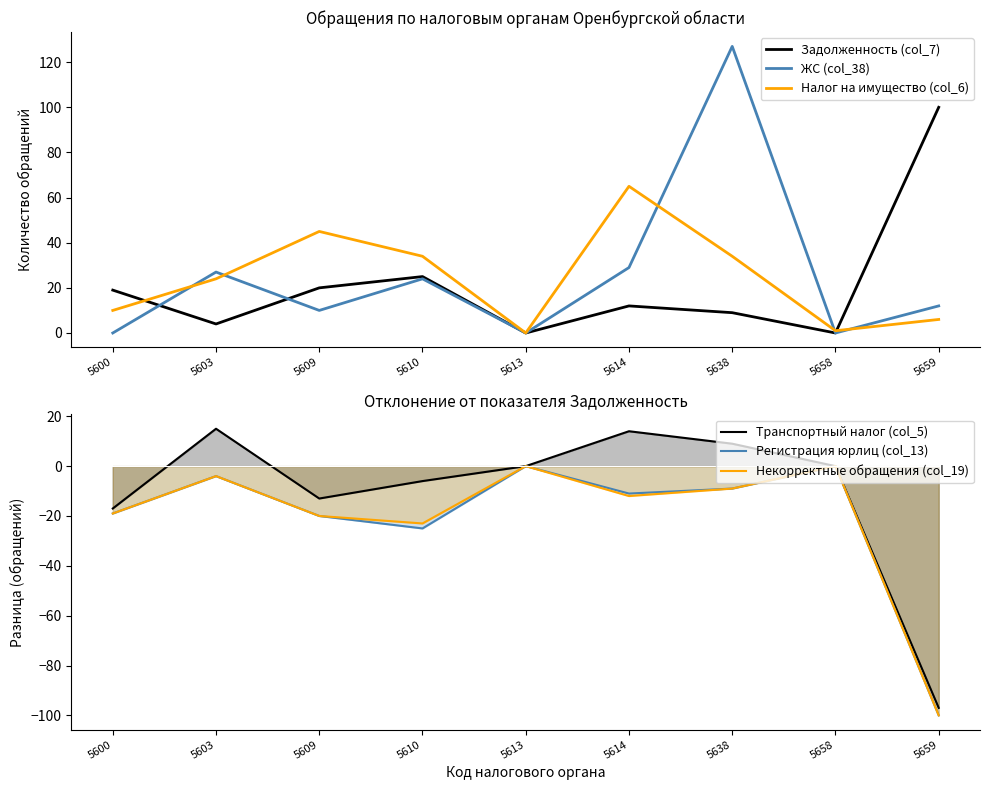

True or false: Налог на имущество (col_6) has more than 1 interior local peaks.

True